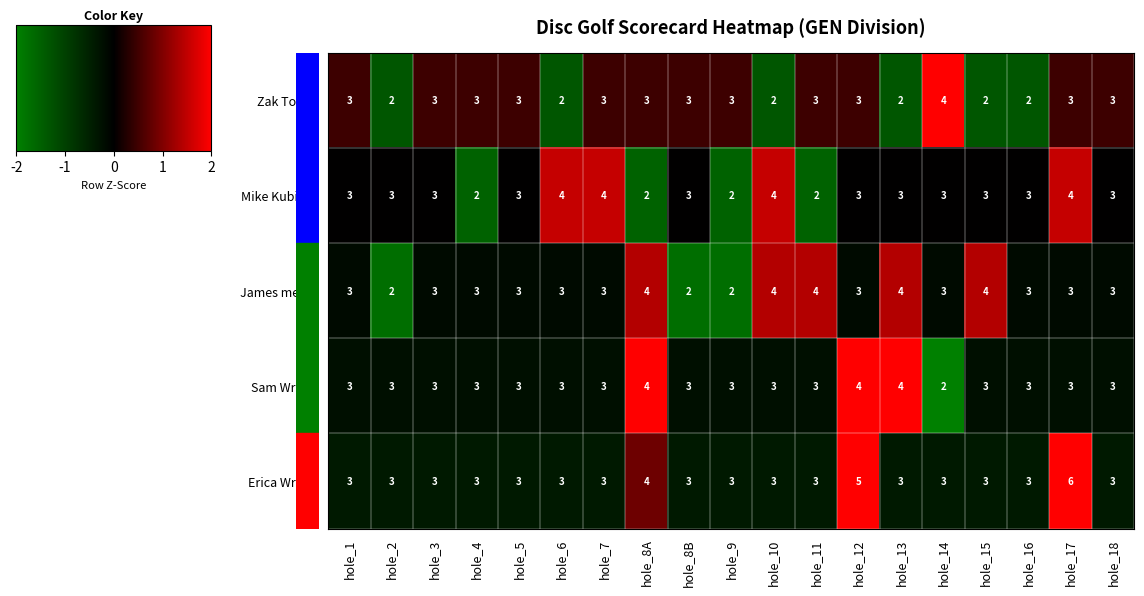

Which series has the largest range (max minus min)?

Erica Wright